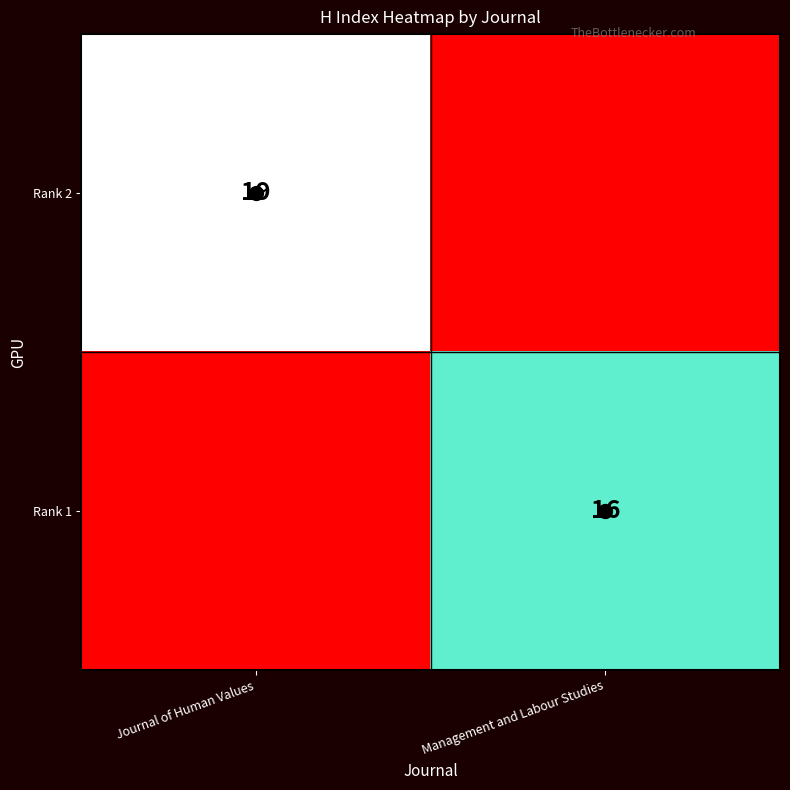

At which category does the chart reach its peak across all series?

Journal of Human Values